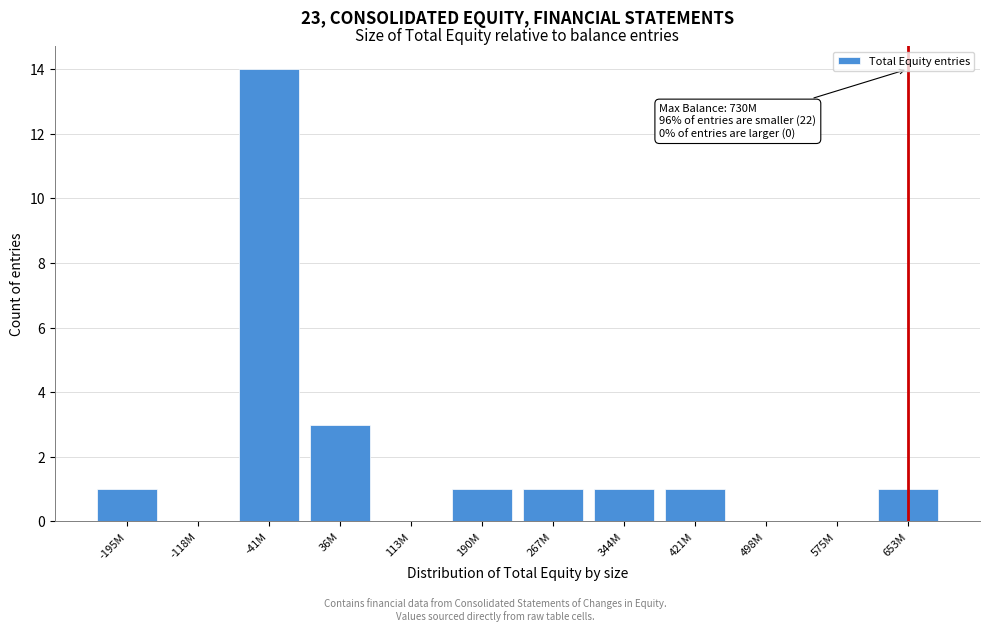

Reading left to right, extract all data points from this chart.

-195M=1	-118M=0	-41M=14	36M=3	113M=0	190M=1	267M=1	344M=1	421M=1	498M=0	575M=0	653M=1